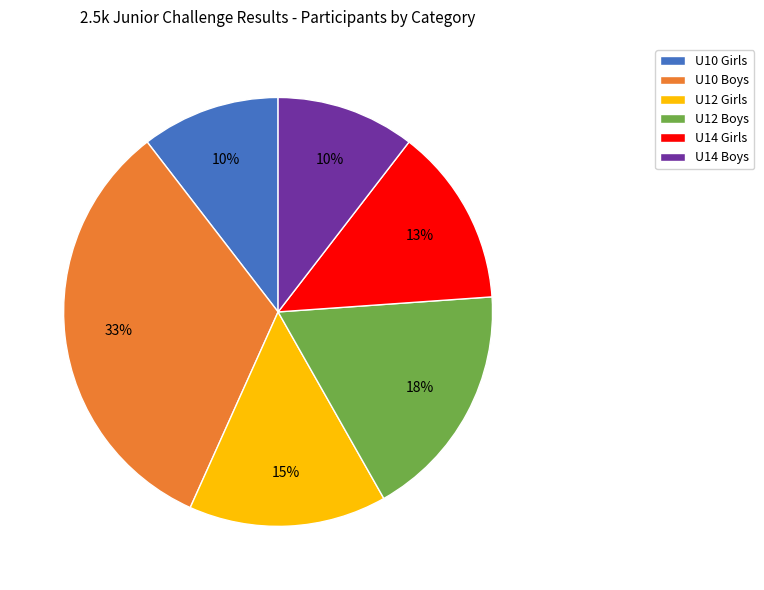

To the nearest percent, what is the combined percentage of U12 Boys and U14 Boys?

28%